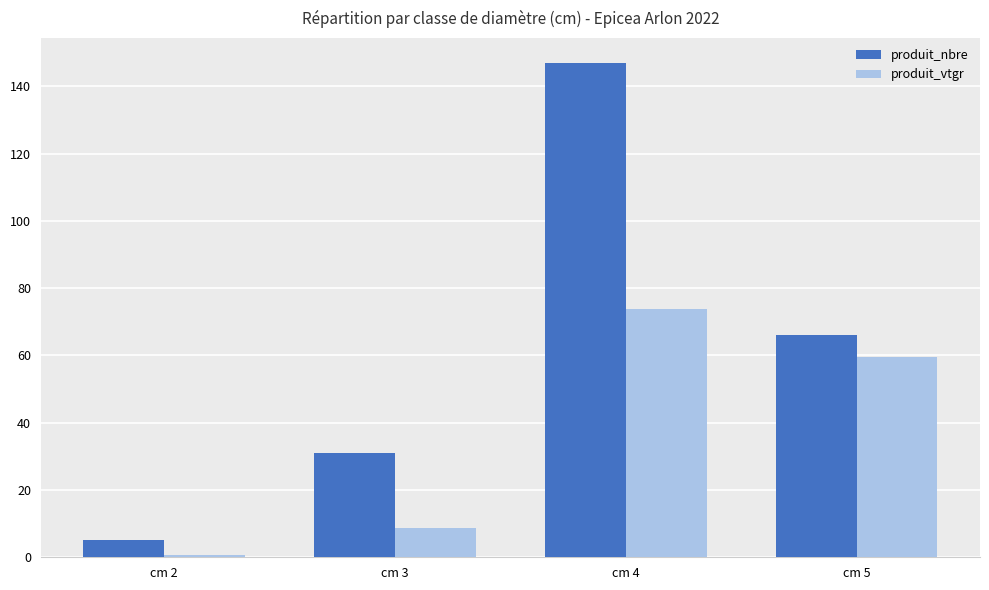

How many categories are shown in the chart?

4